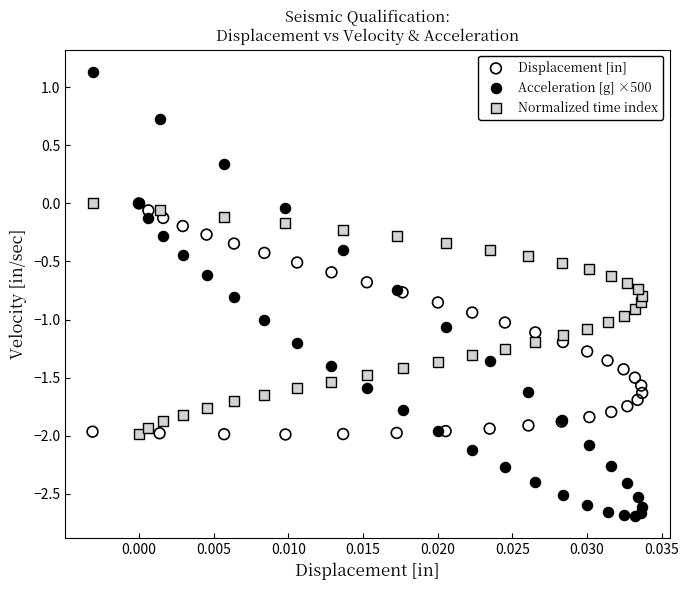

What are all the series names shown in the legend?

Displacement [in], Acceleration [g] ×500, Normalized time index